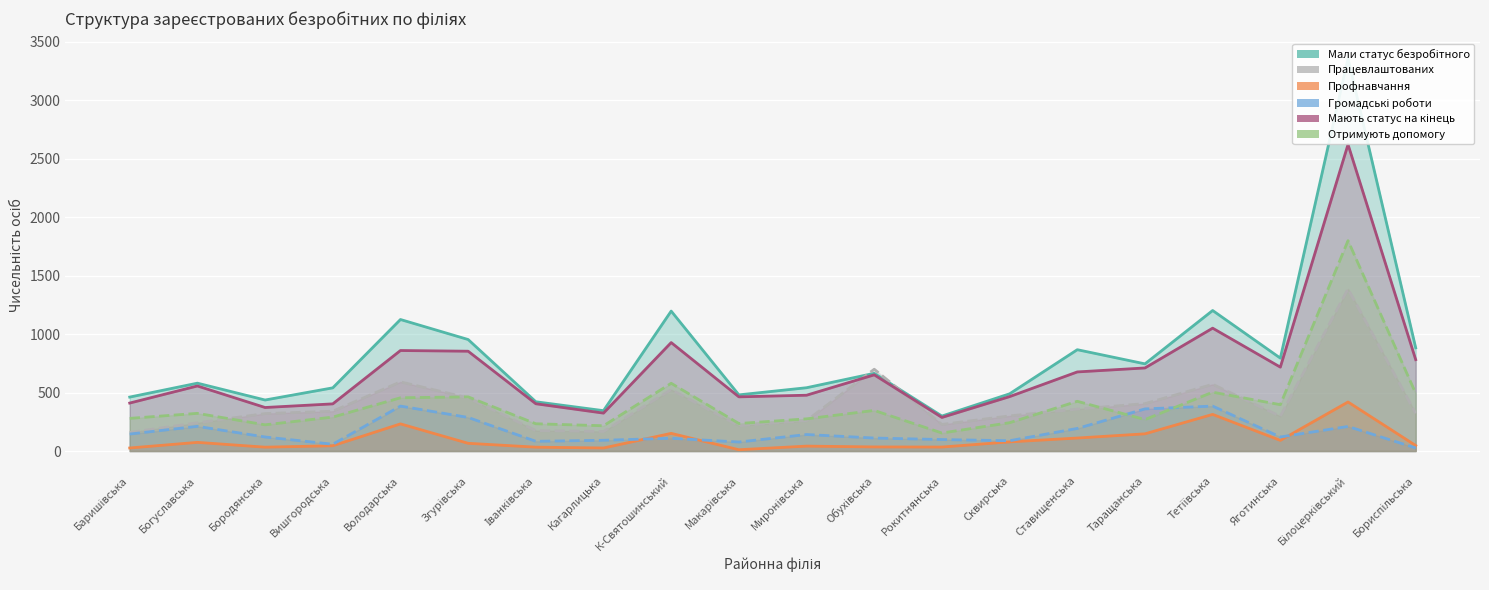

What is the sum of the Профнавчання values at Сквирська and Бородянська?

111